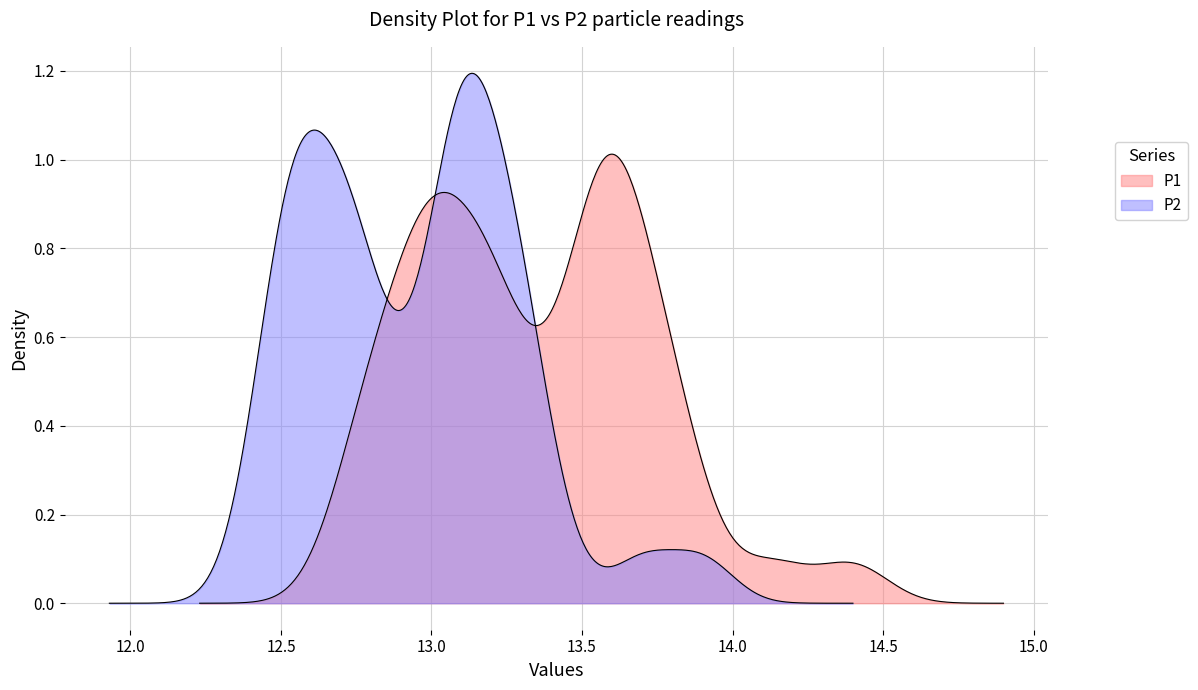

What is the lowest value of the P1 series?

12.7